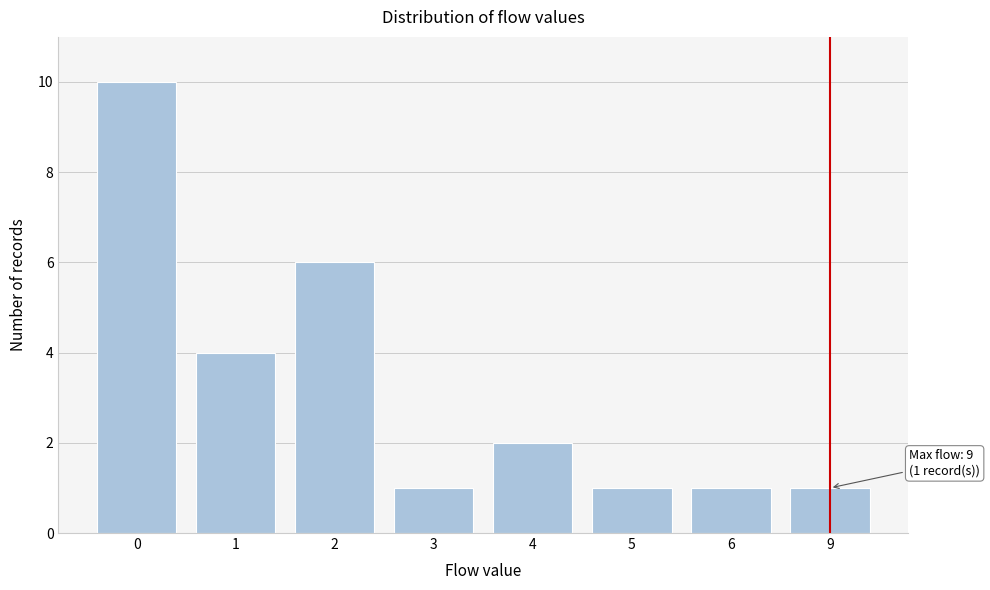

Reading left to right, list all the values displayed in this chart.

0=10	1=4	2=6	3=1	4=2	5=1	6=1	9=1